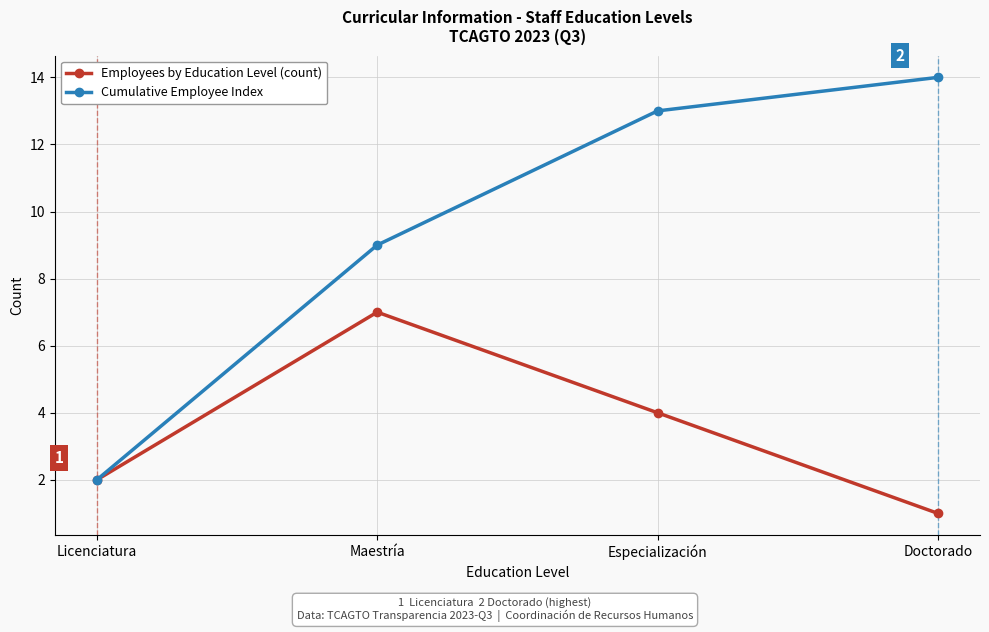

How many lines are shown in the chart?

2